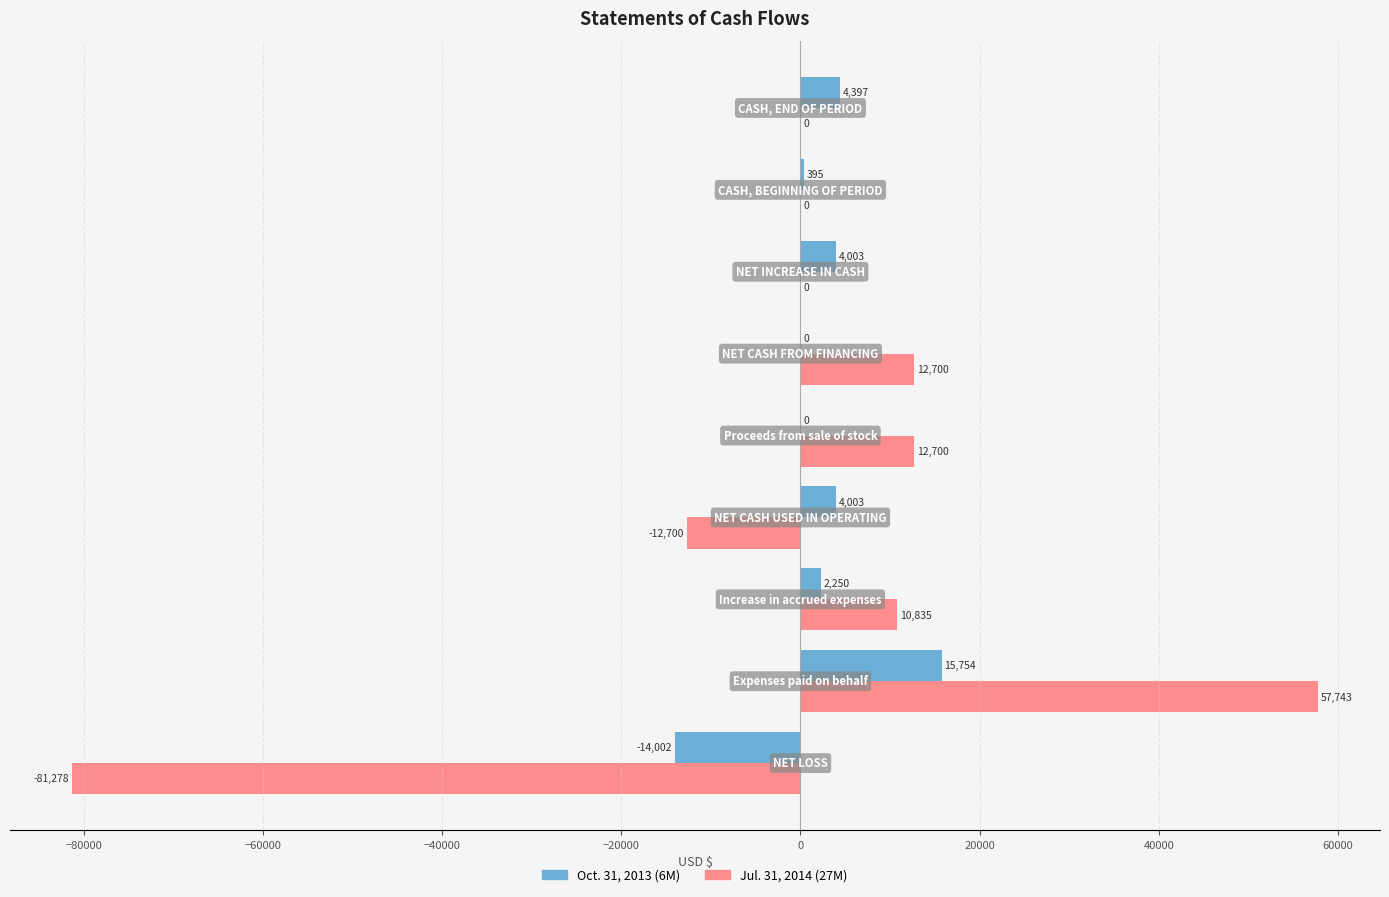

What is the highest value of the Oct. 31, 2013 (6M) series?

15754